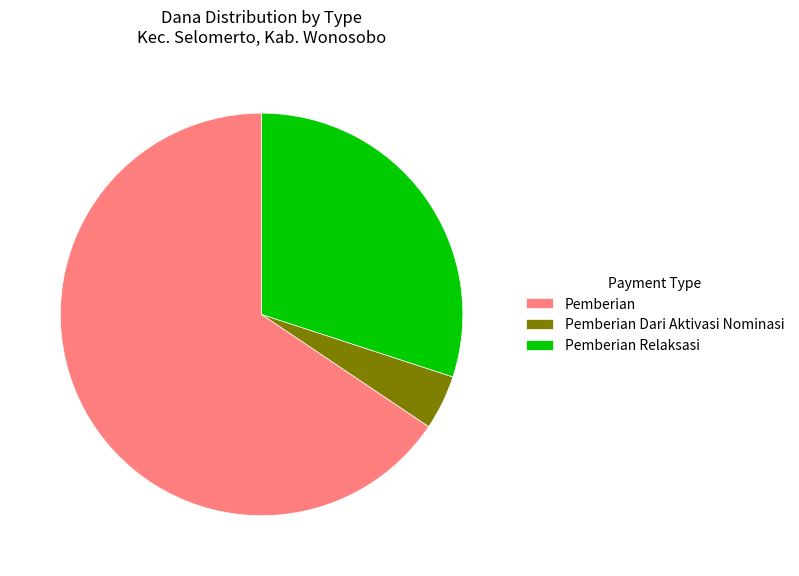

What is the largest slice in the pie chart?

Pemberian